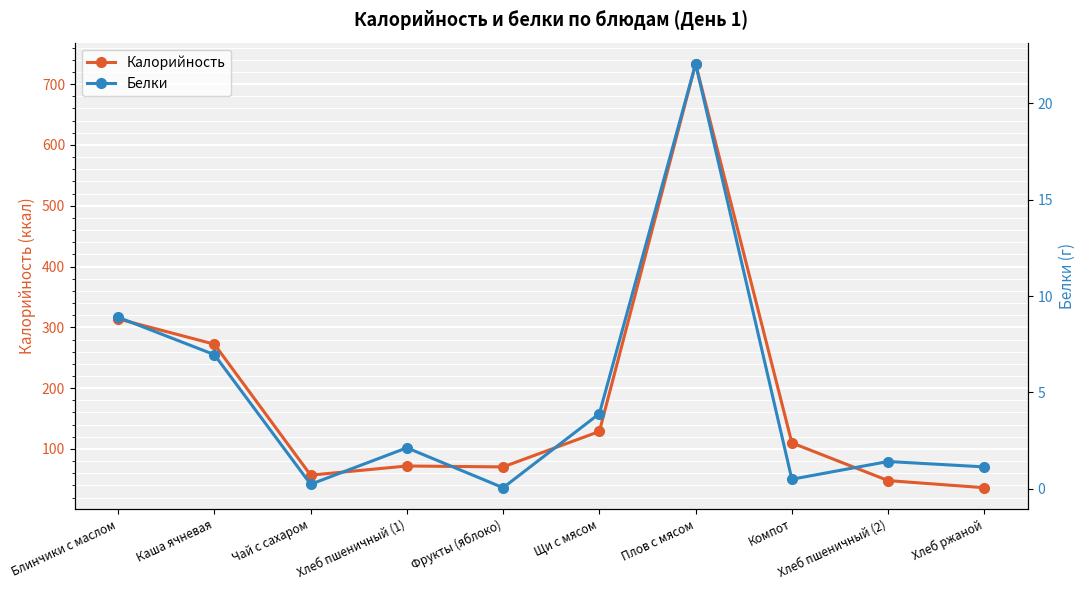

In Белки, how many points are lower than both neighbors (excluding endpoints)?

3